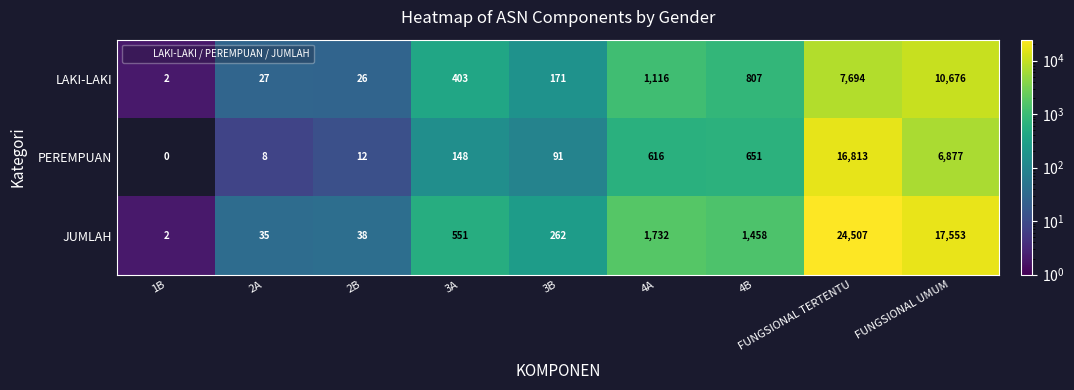

At how many categories does at least one series exceed 13153?

2